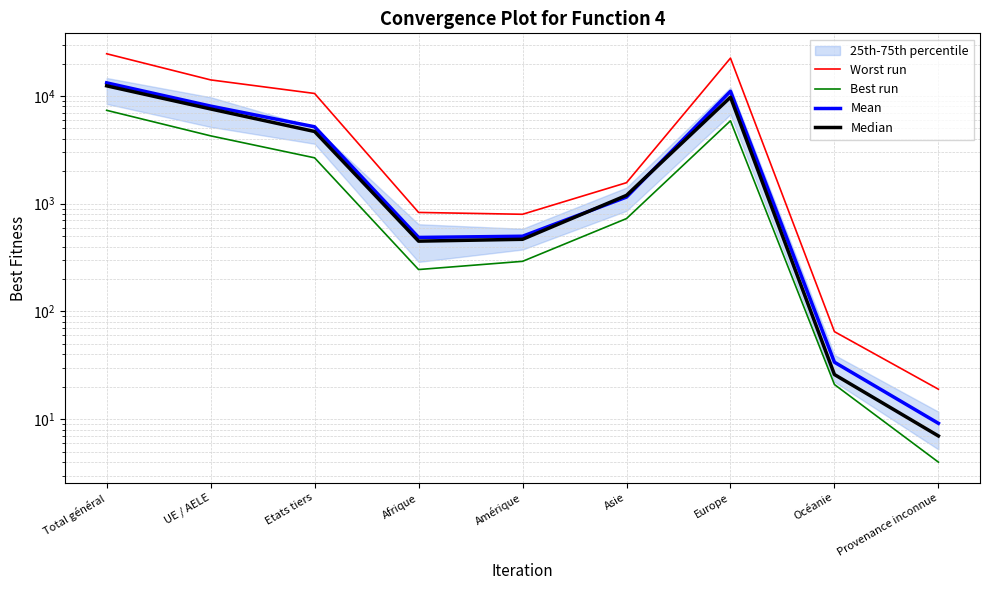

Which series has the largest total across all categories?

Worst run